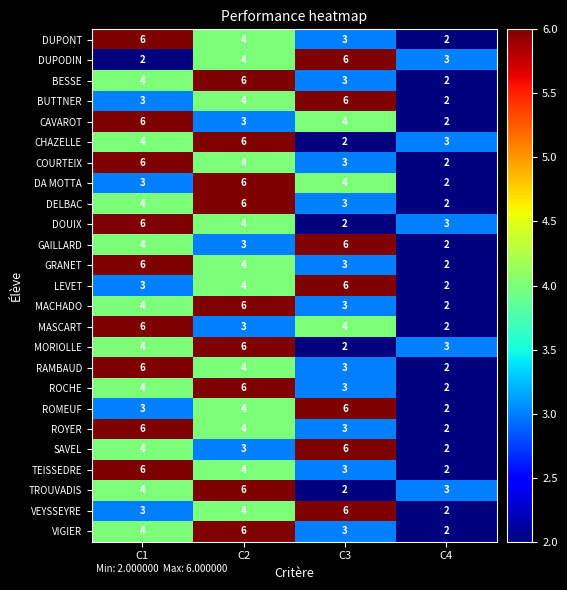

Read the GAILLARD value at C2.

3